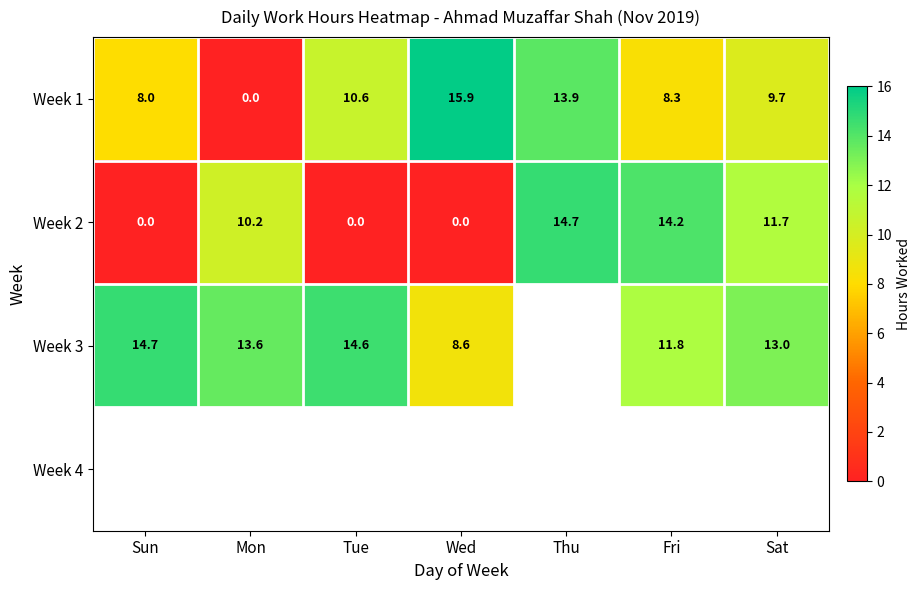

What is the difference between the highest and lowest values at Tue?

14.6